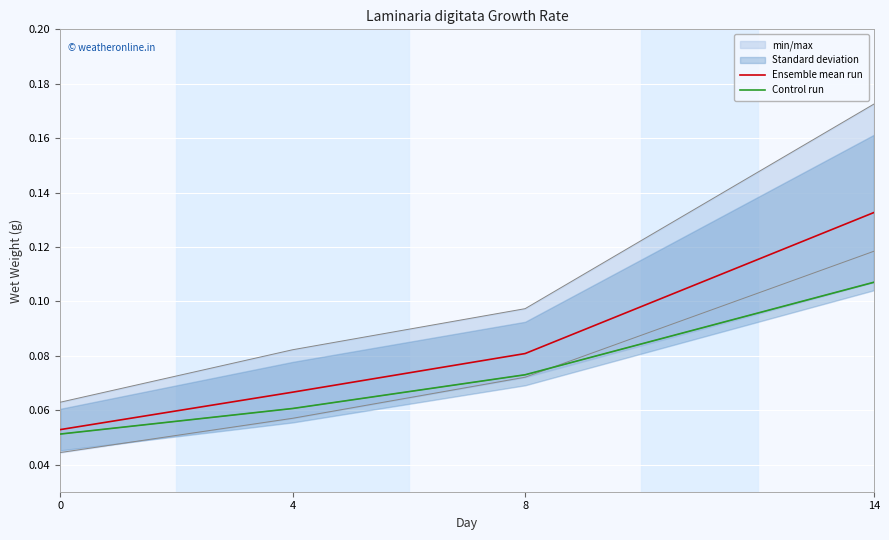

Reading right to left, extract all data points from this chart.

Ensemble mean run: 0.1	0.1	0.1	0.1
Control run: 0.1	0.1	0.1	0.1